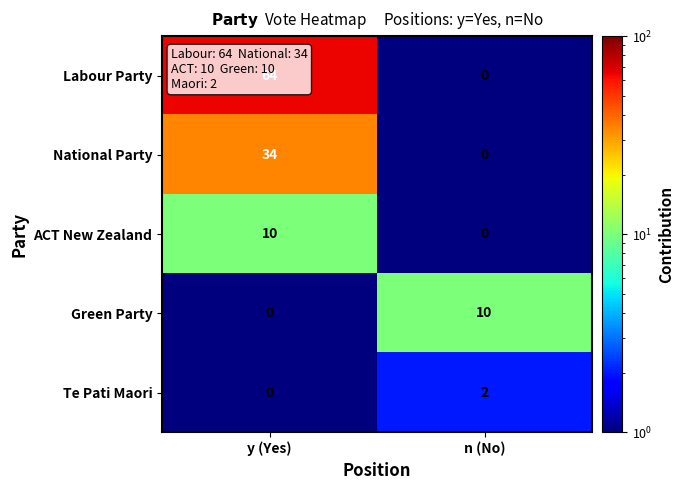

What is the total value across all series at n (No)?

12